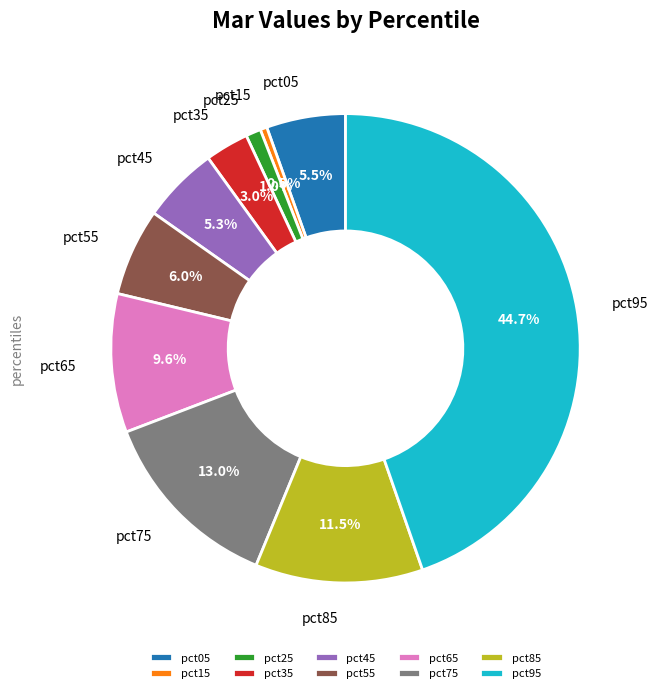

How many slices are in this pie chart?

10